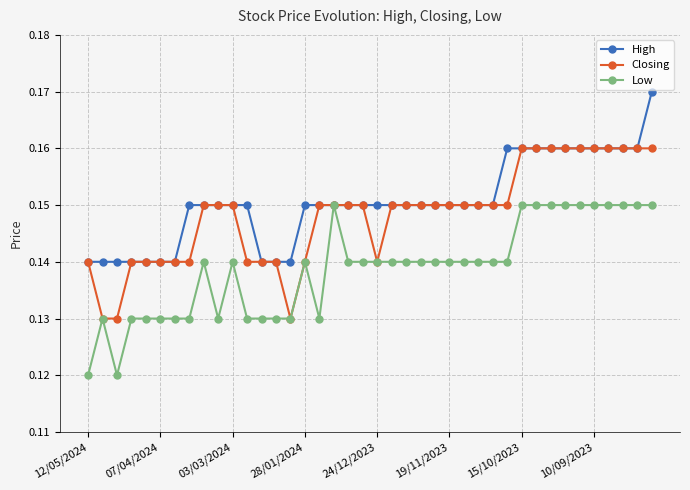

What is the sum of all Closing values?

5.9